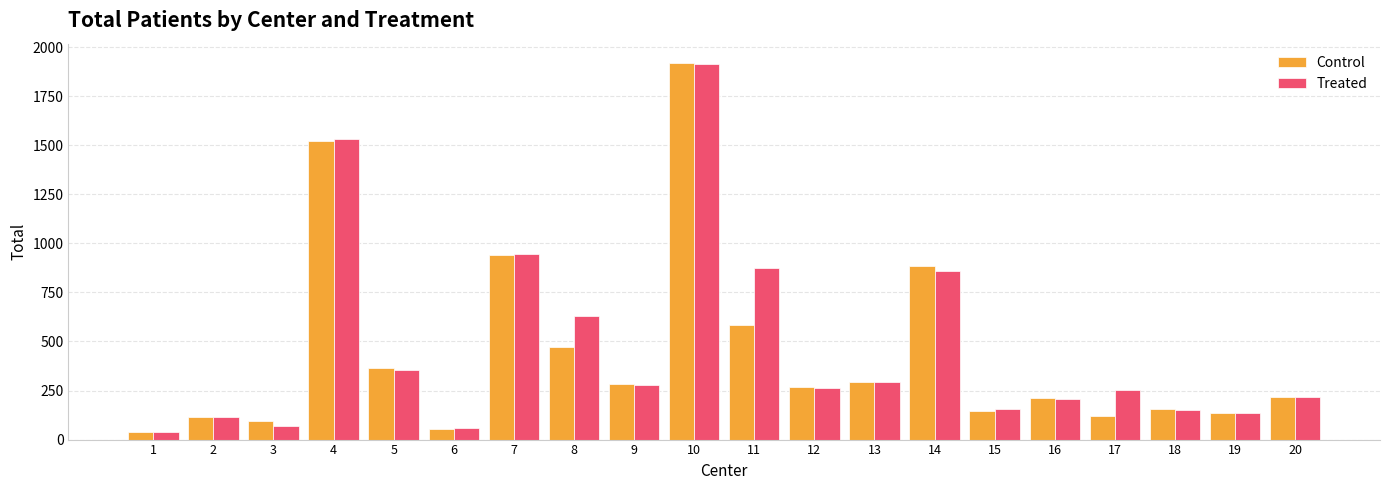

Where is Treated nearest to the value 977?

7